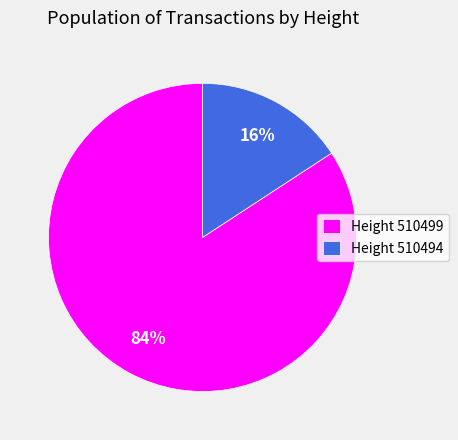

Is it true that Height 510499 is 84% of the pie?

True